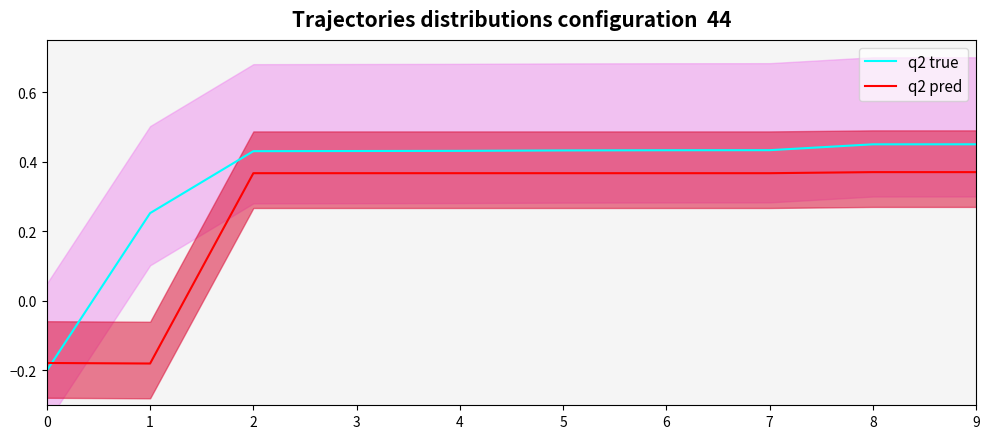

What is the sum of all q2 pred values?

2.6